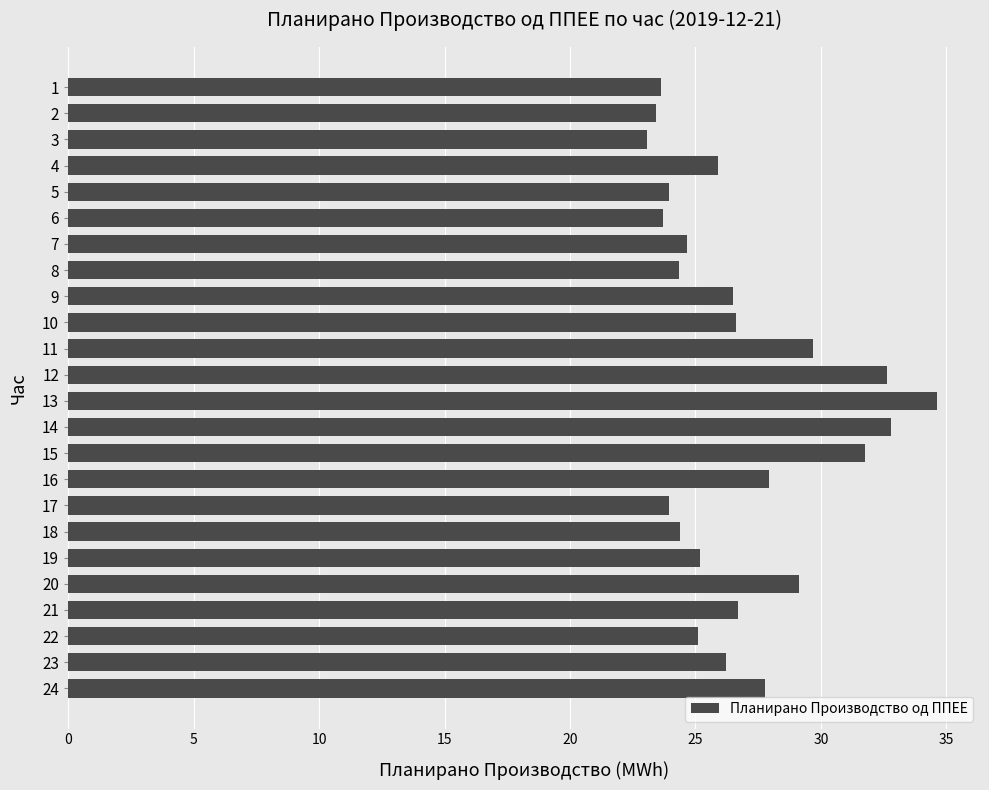

What is the value of the 7th bar from the top?

24.7